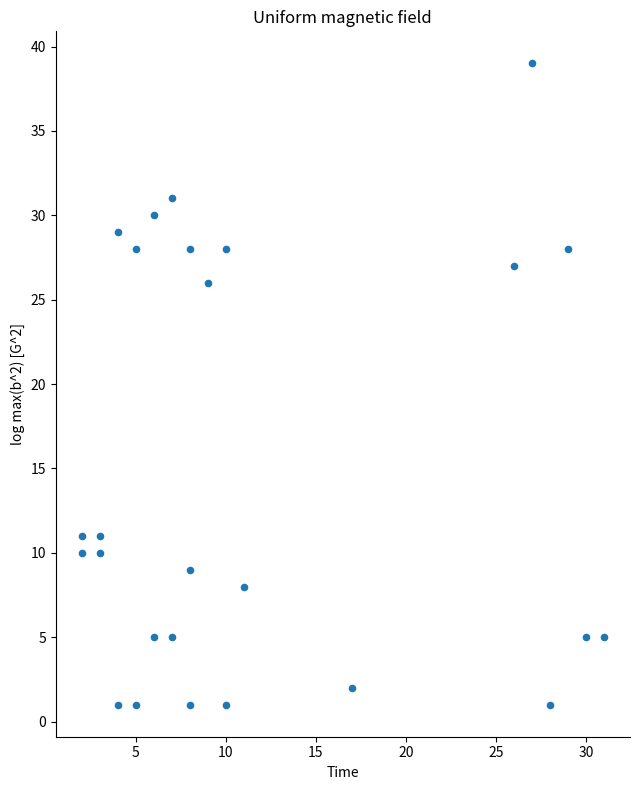

What is the range of X values (max minus min)?

29